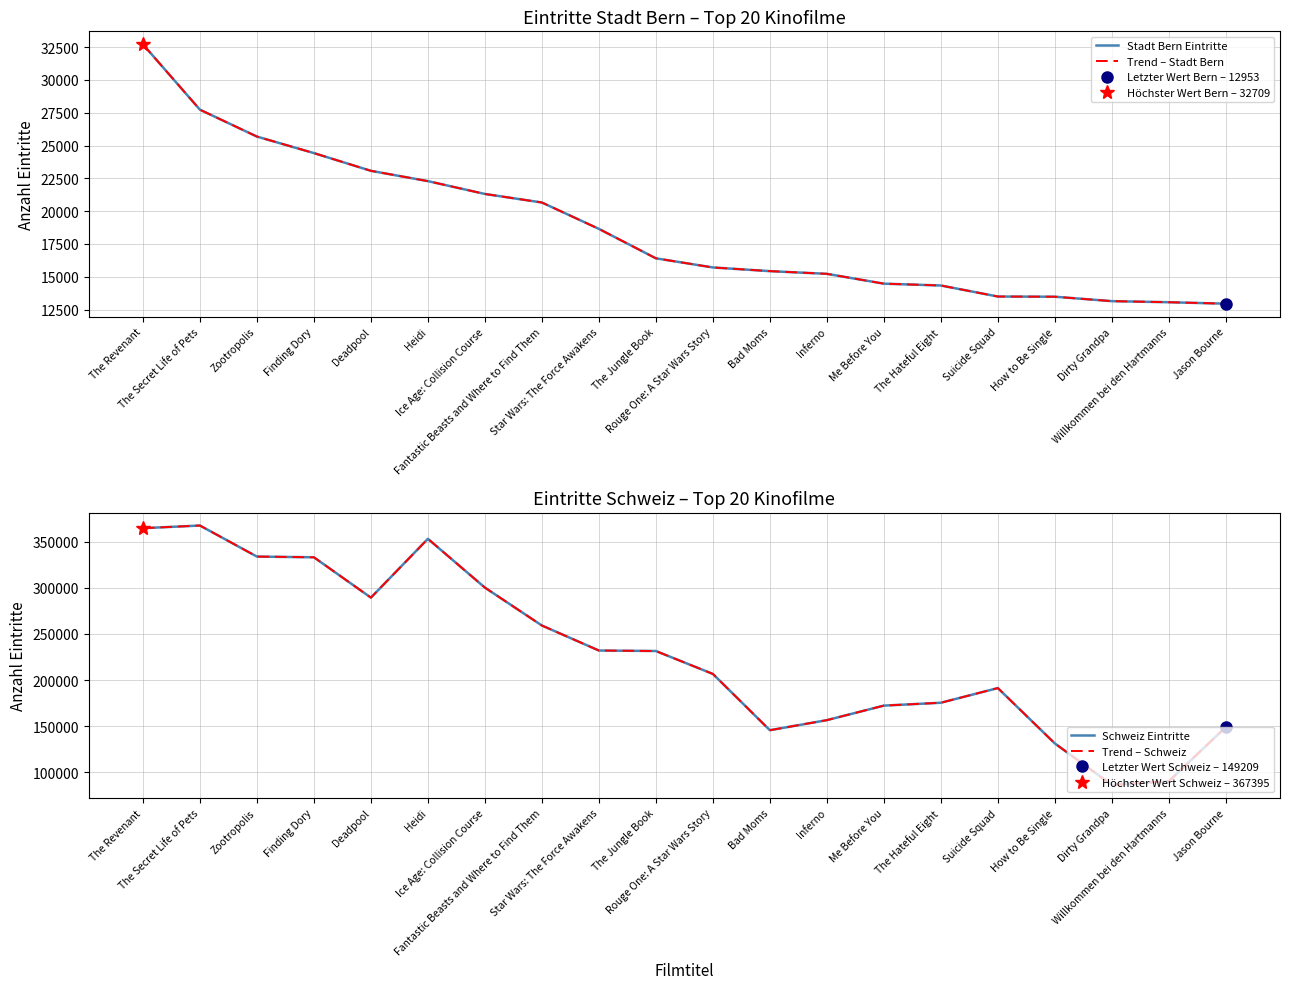

True or false: Trend – Stadt Bern and Stadt Bern Eintritte intersect in this chart.

False